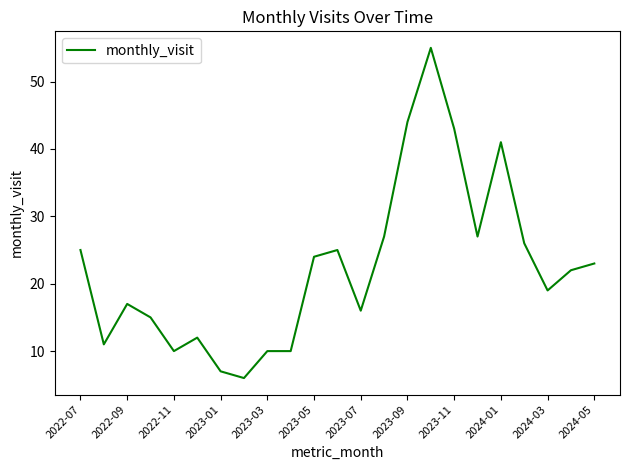

What is the smallest value displayed?

6